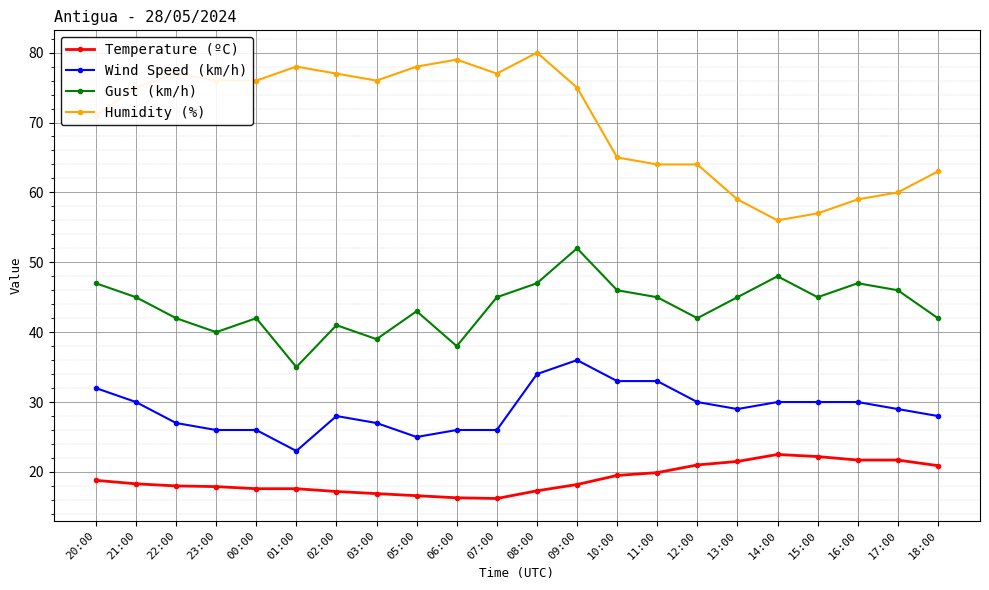

What is the sum of all Humidity (%) values?

1542.0